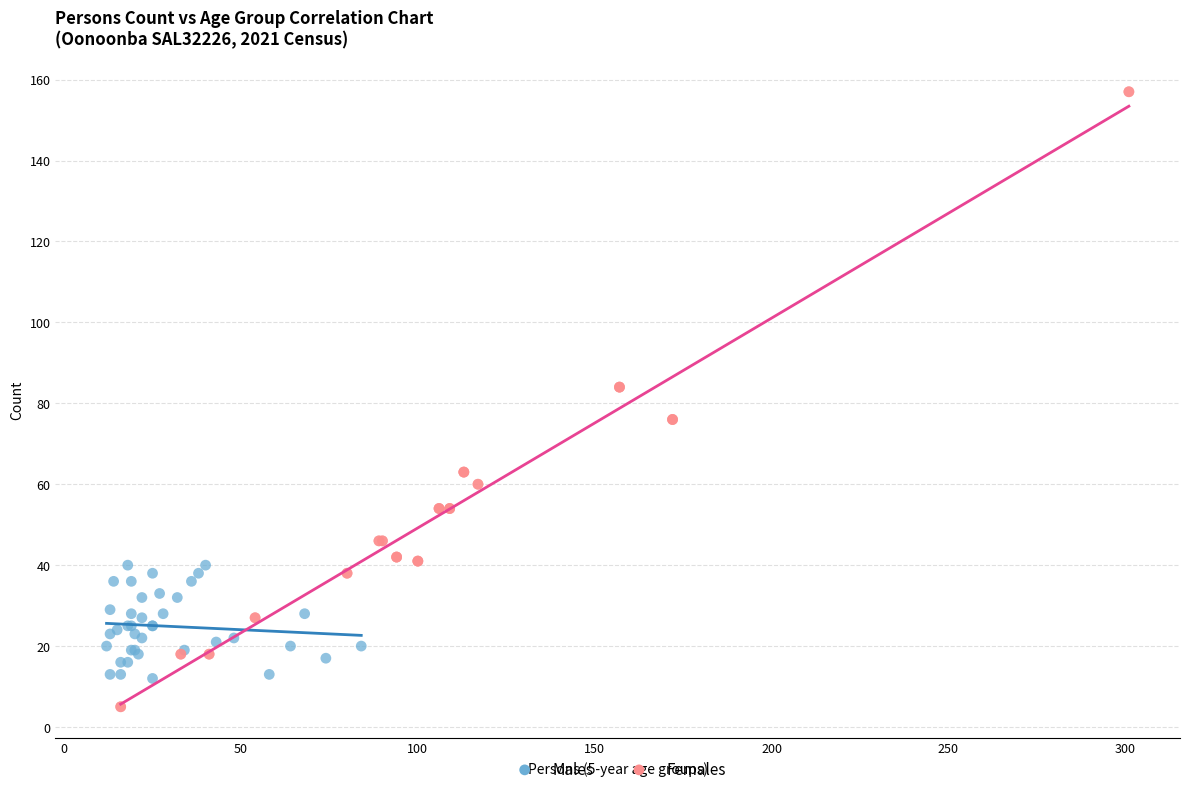

Which series has the largest Y range (max minus min)?

Females